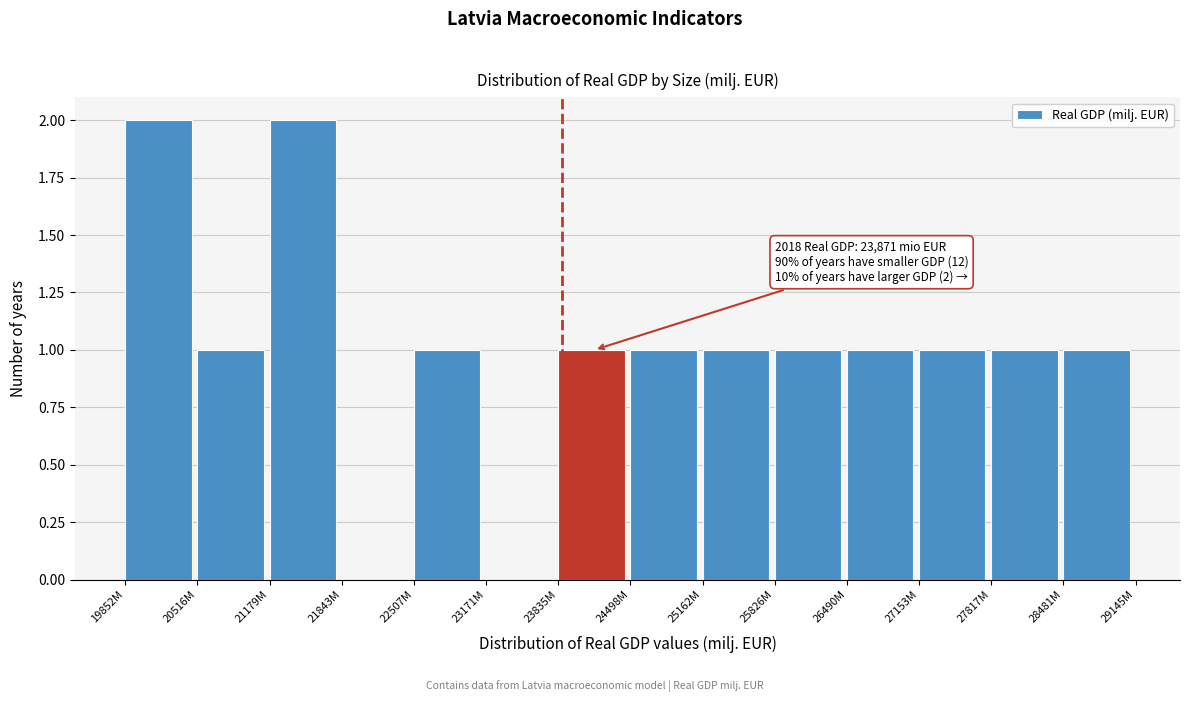

Reading left to right, what are all the values shown in this chart?

19852M=2	20516M=1	21179M=2	21843M=0	22507M=1	23171M=0	23835M=1	24498M=1	25162M=1	25826M=1	26490M=1	27153M=1	27817M=1	28481M=1